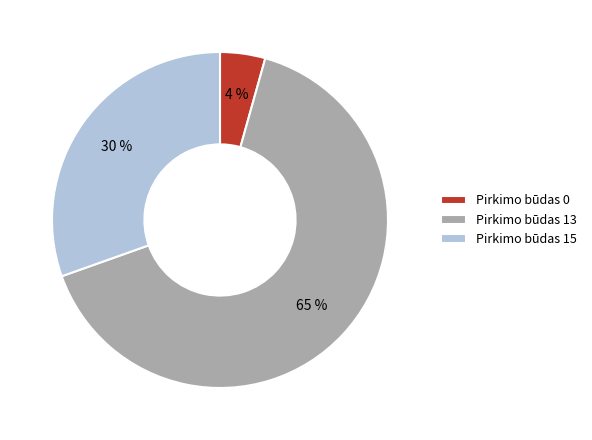

Is it true that Pirkimo būdas 0 is 4% of the pie?

True